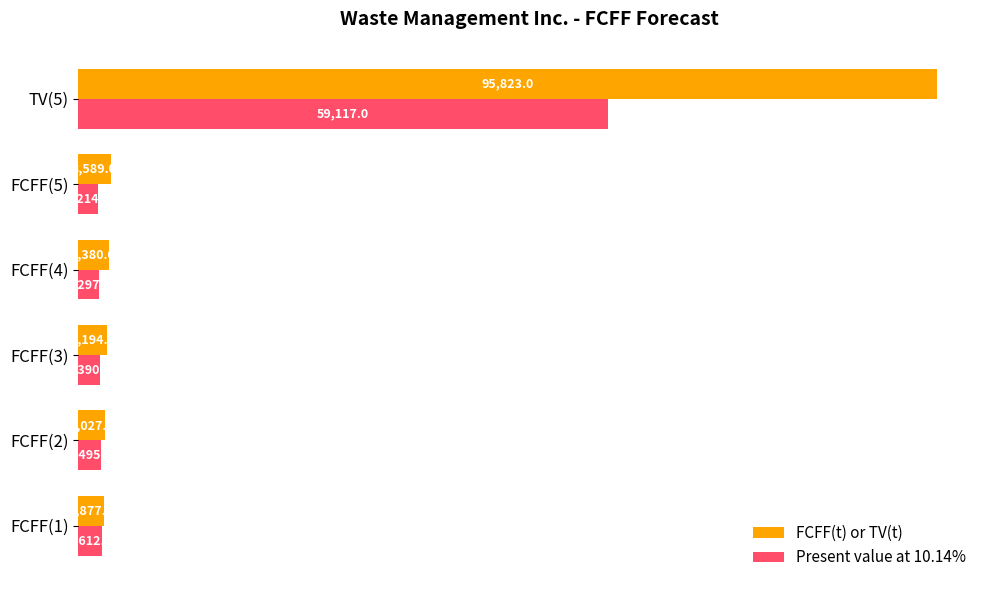

What is the difference between the highest and lowest values at TV(5)?

36706